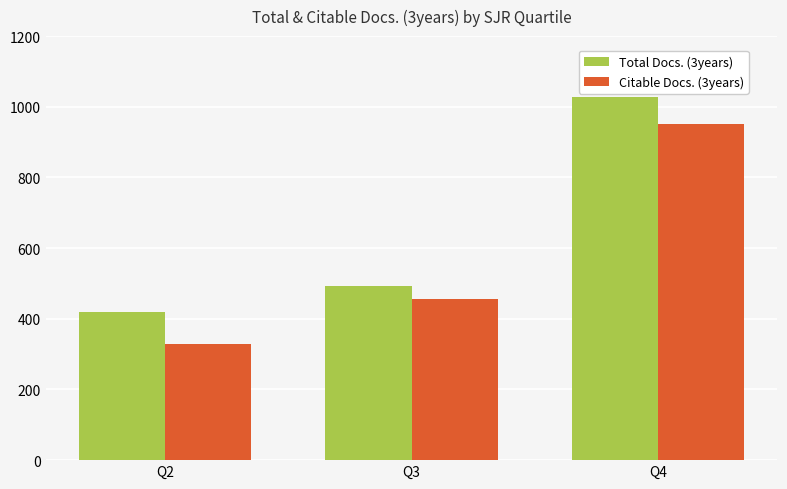

How many data points does each series have?

3